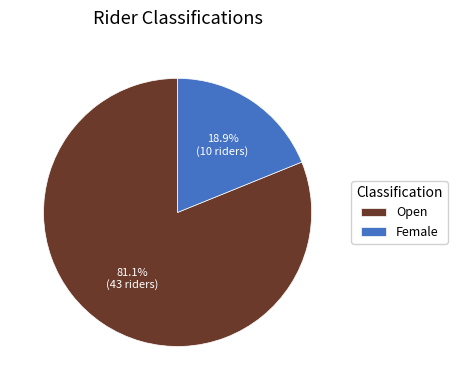

What is the total percentage of Female and Open?

100.0%